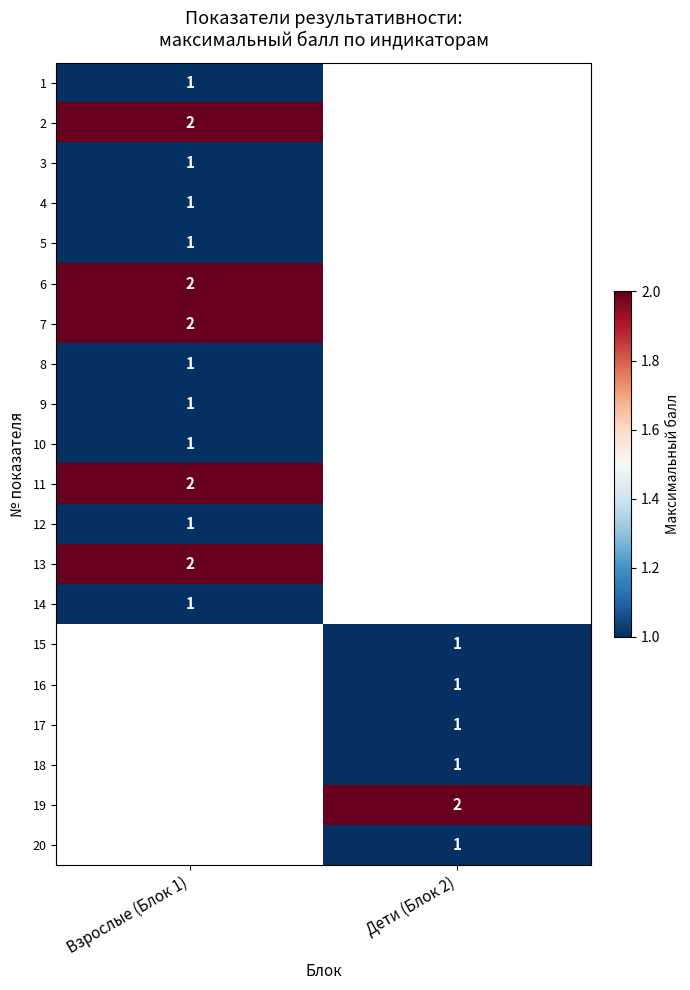

The 20 series shows 2 at Дети (Блок 2). True or false?

False